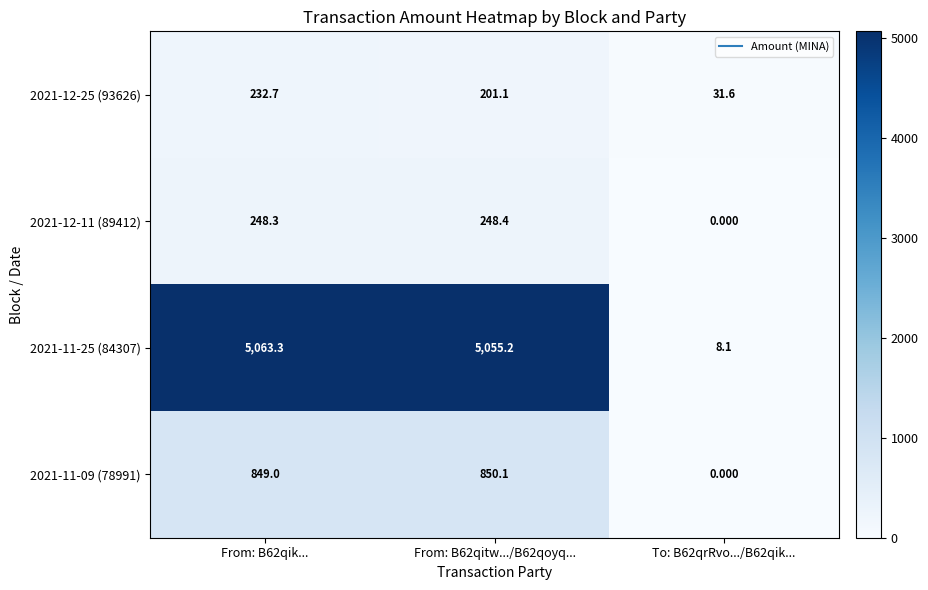

Is the value of 2021-11-25 (84307) at To: B62qrRvo.../B62qik... greater than the value of 2021-12-25 (93626) at To: B62qrRvo.../B62qik...?

No